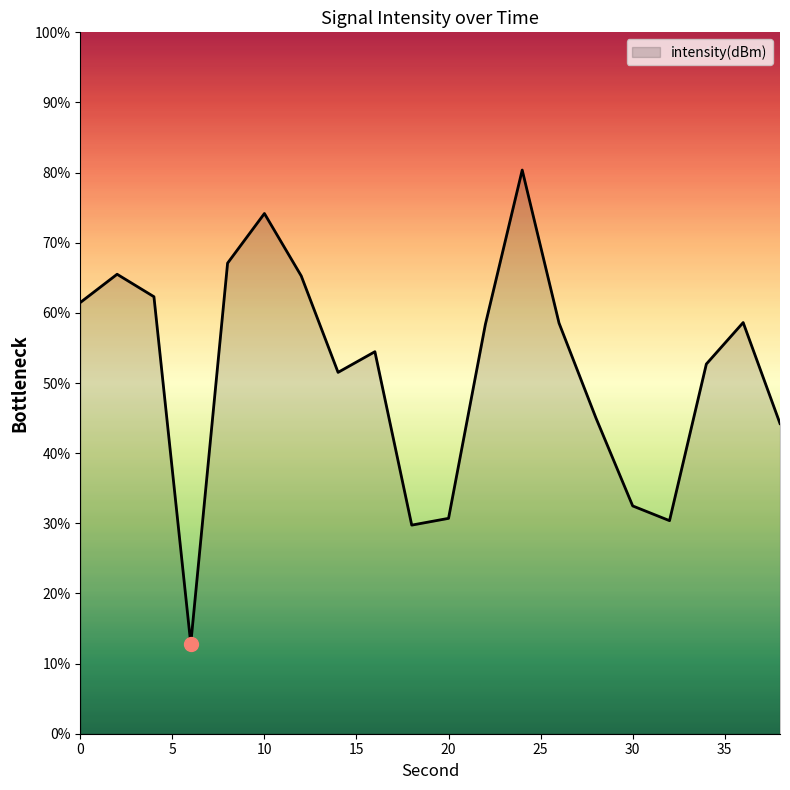

What is the difference between the maximum and minimum values?

67.5